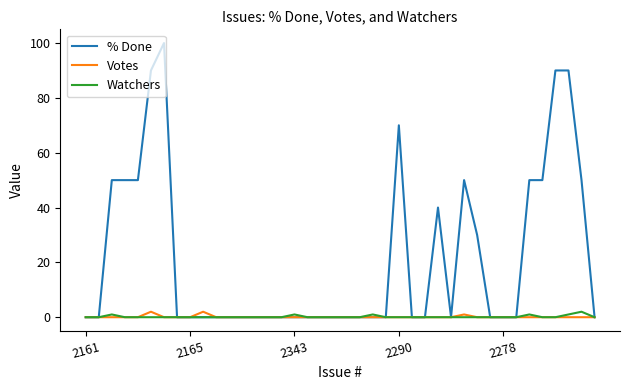

What is the greatest value displayed?

100